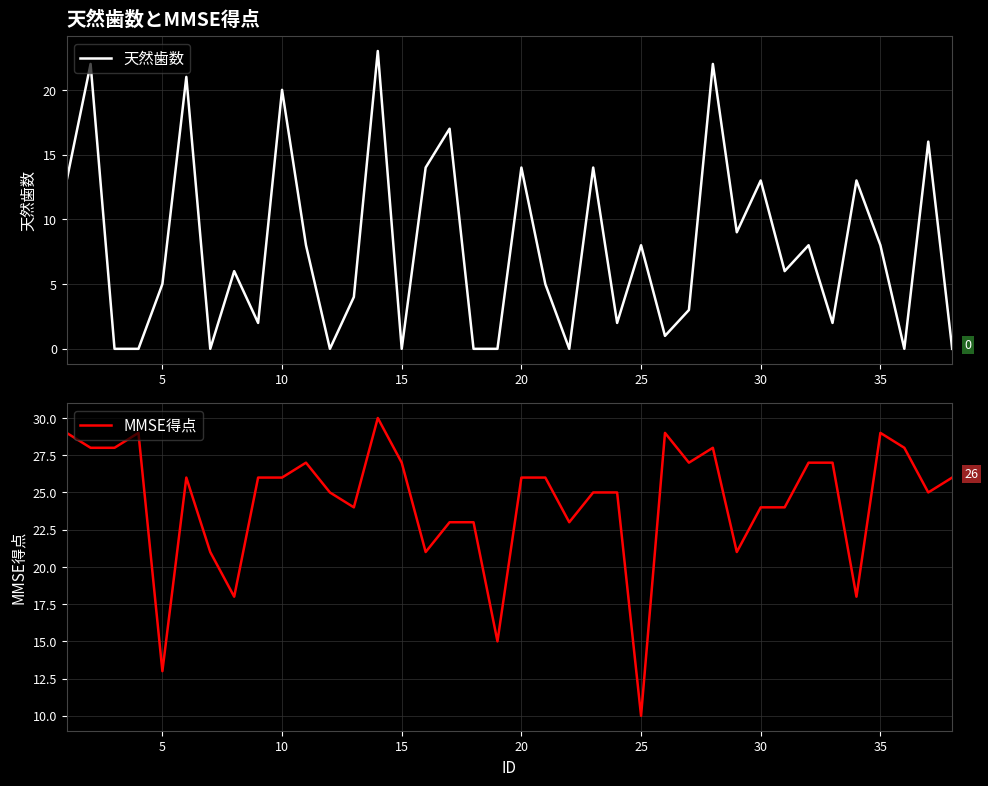

True or false: 天然歯数 and MMSE得点 intersect in this chart.

False